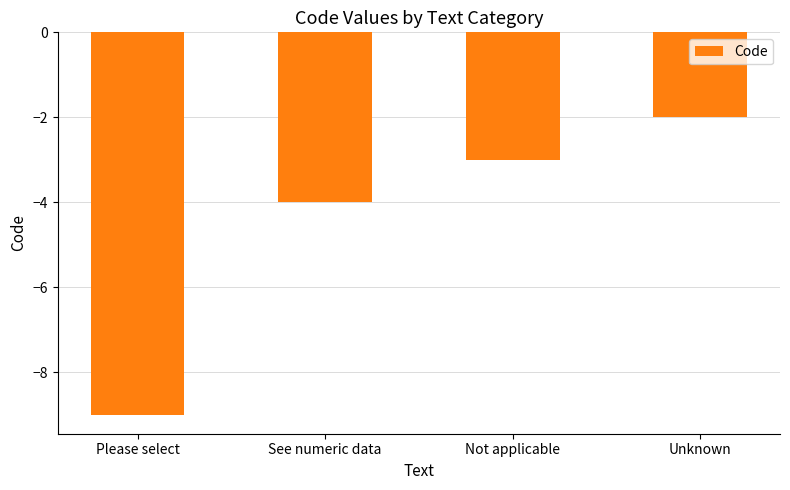

Where does the data first go above -3?

Unknown